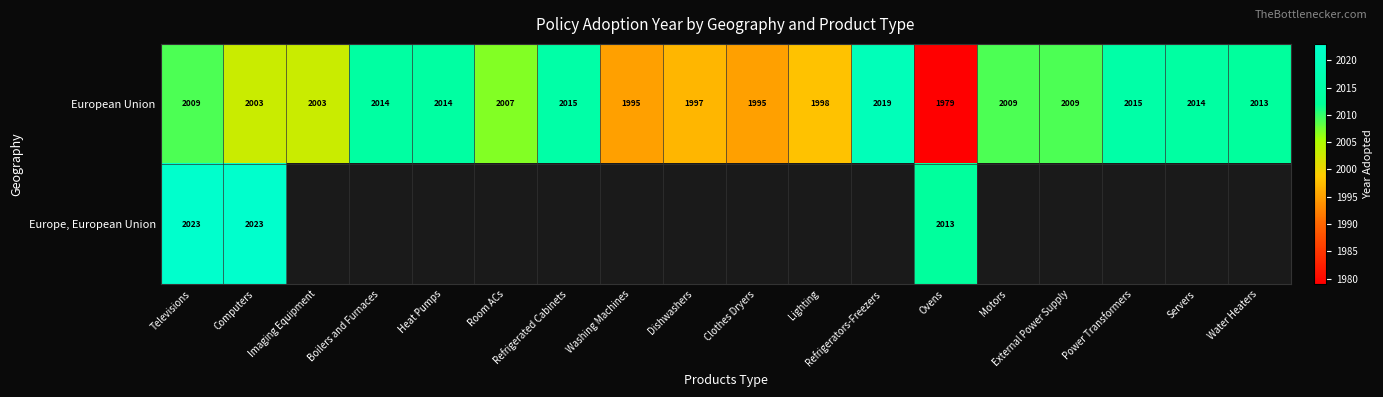

What is the minimum value for European Union?

1979